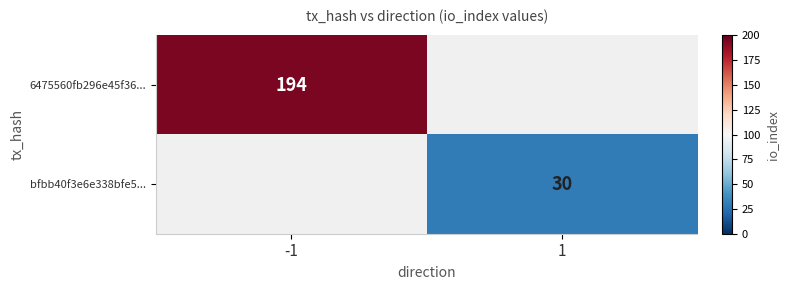

True or false: bfbb40f3e6e338bfe5... has a value of 30 at 1.

True